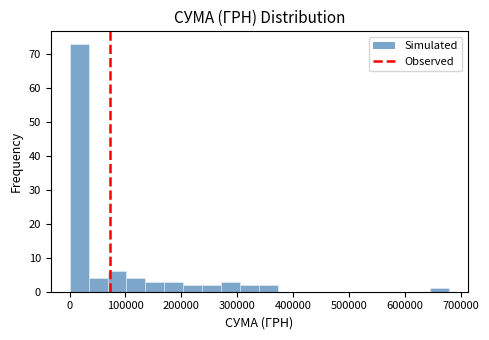

Read against the x-axis, roughly where is the centre of the tallest bar?

20000